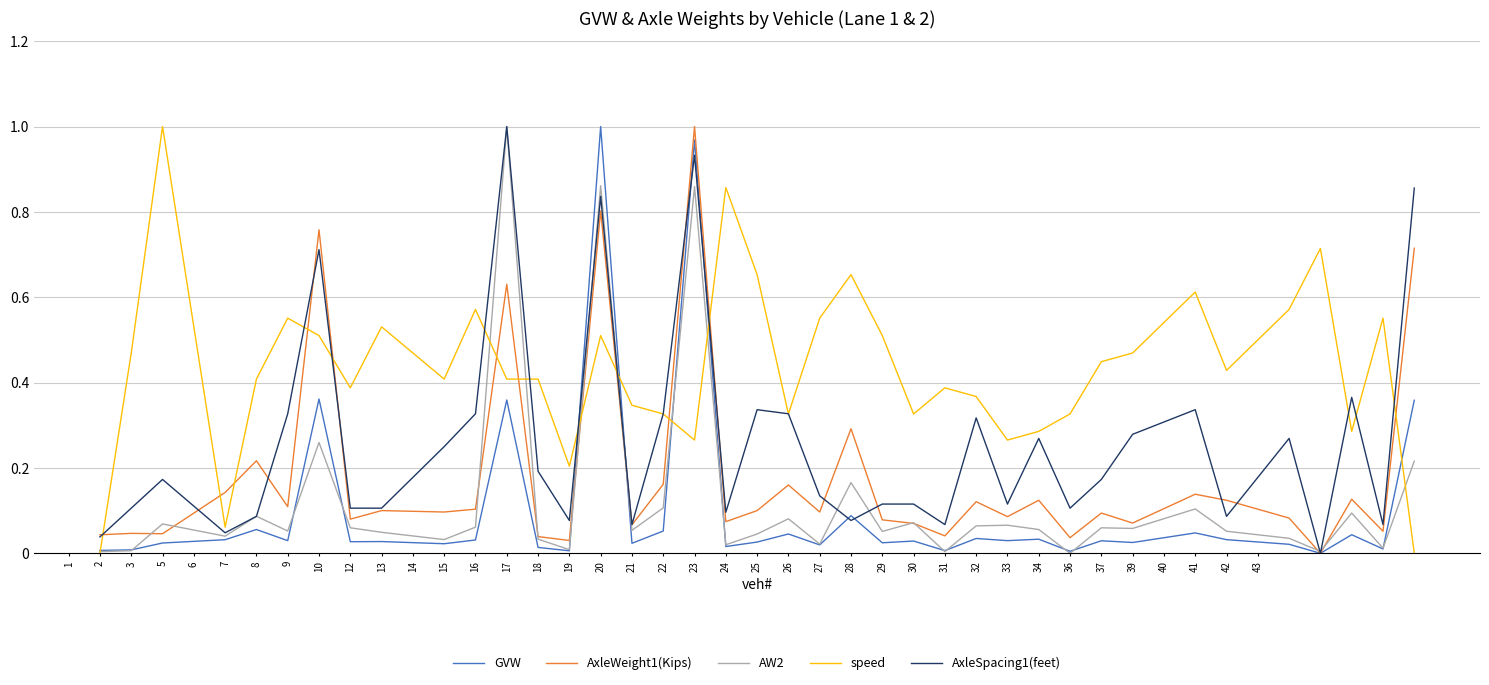

True or false: AW2 has more than 0 points higher than both neighbors.

True